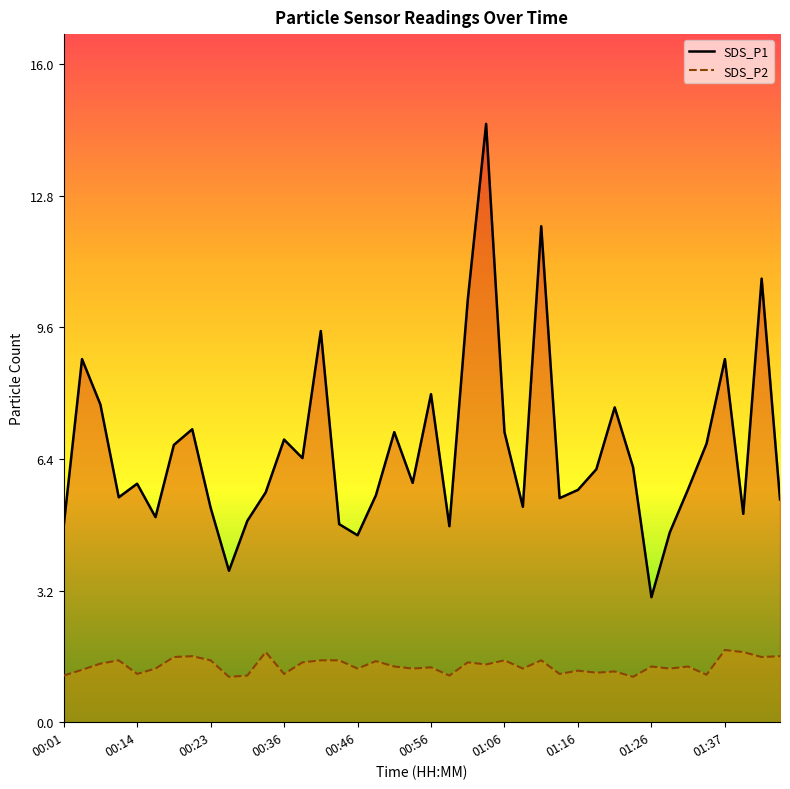

True or false: SDS_P1 line has a value of 1.8 at 37.

False